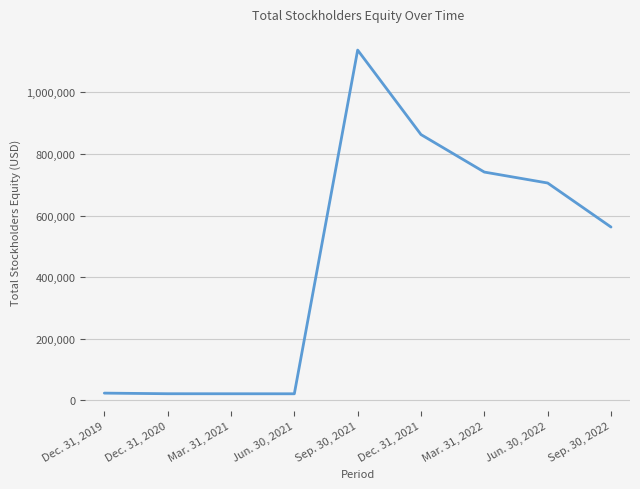

What is the difference between the maximum and minimum values?

1115157